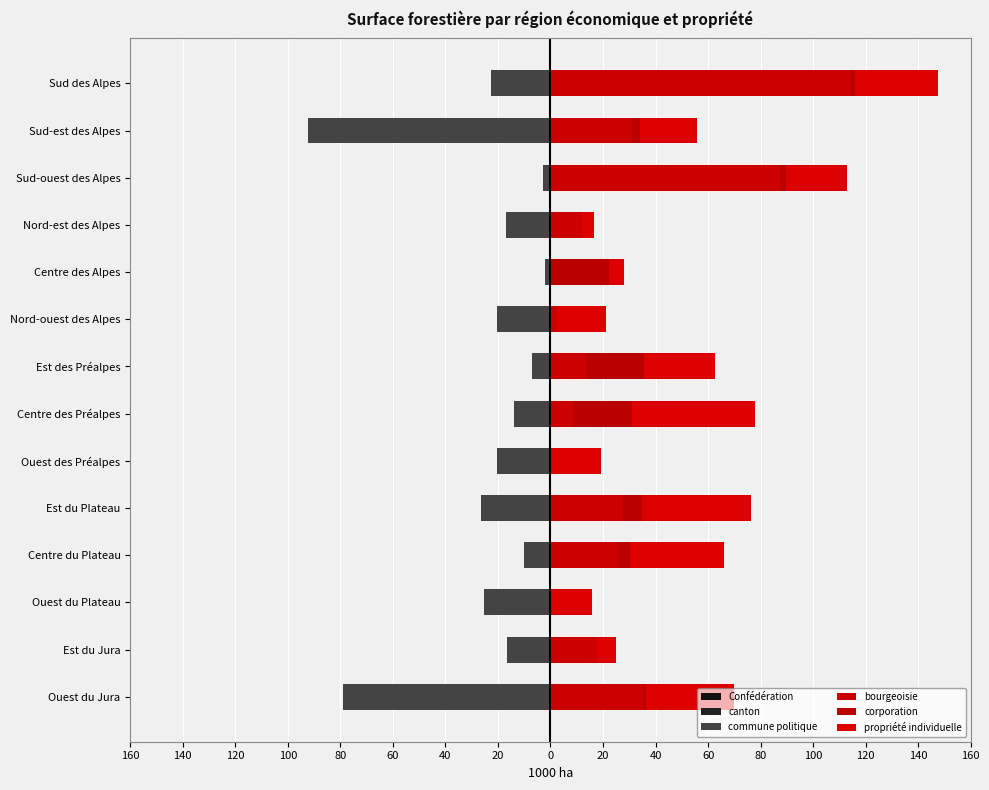

How many bars are there in each group?

6